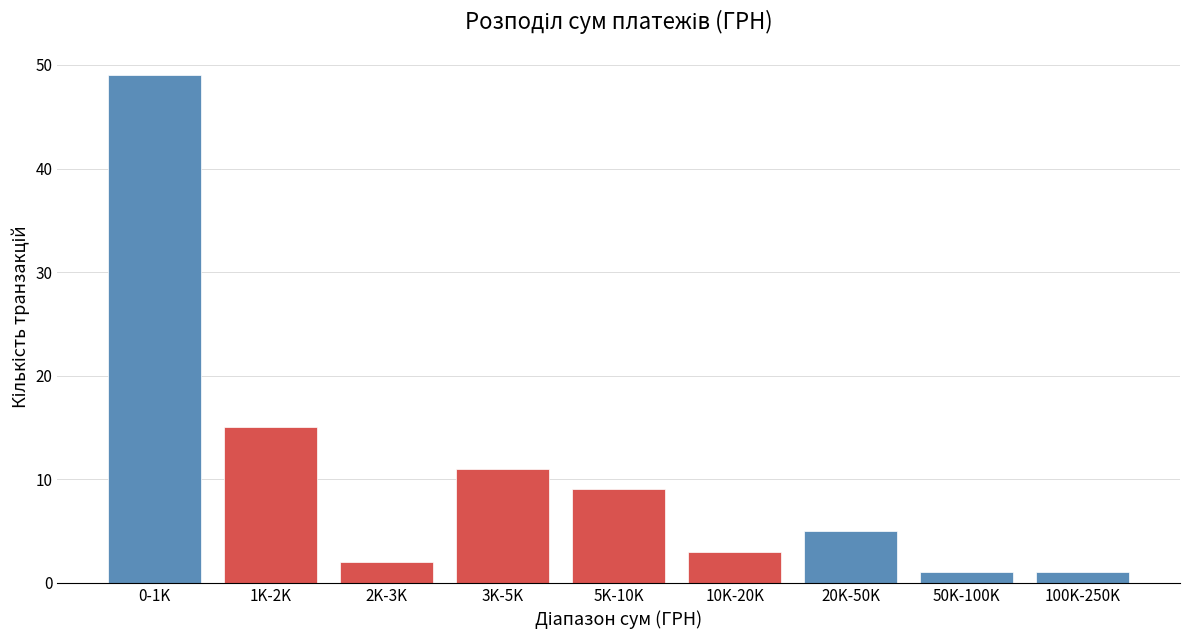

Reading left to right, list all the values displayed in this chart.

0-1K=49	1K-2K=15	2K-3K=2	3K-5K=11	5K-10K=9	10K-20K=3	20K-50K=5	50K-100K=1	100K-250K=1